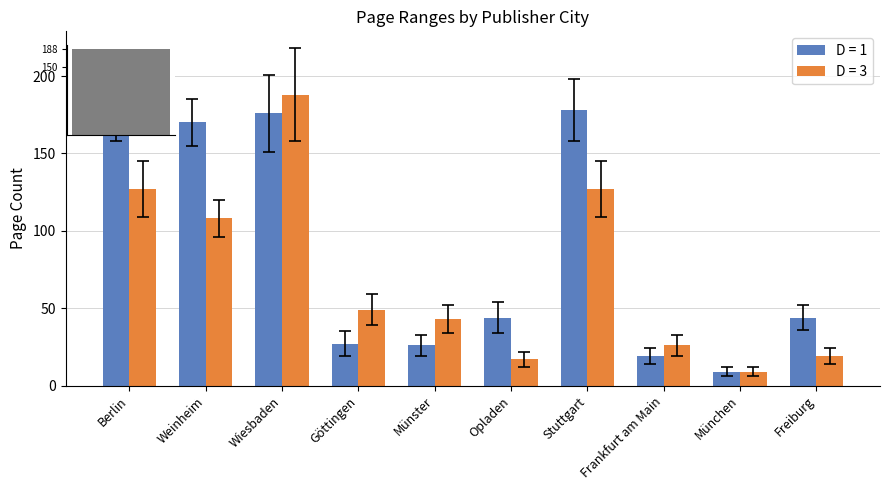

Which series has the largest total across all categories?

D = 1